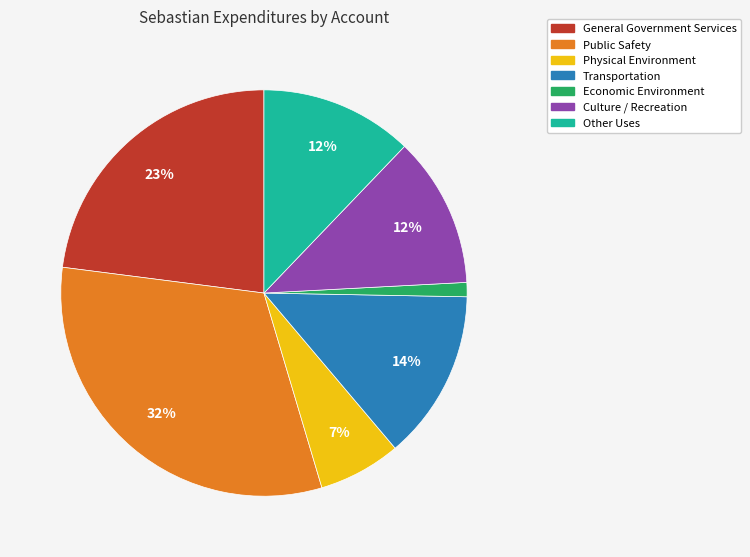

True or false: Public Safety accounts for 32% of the total.

True